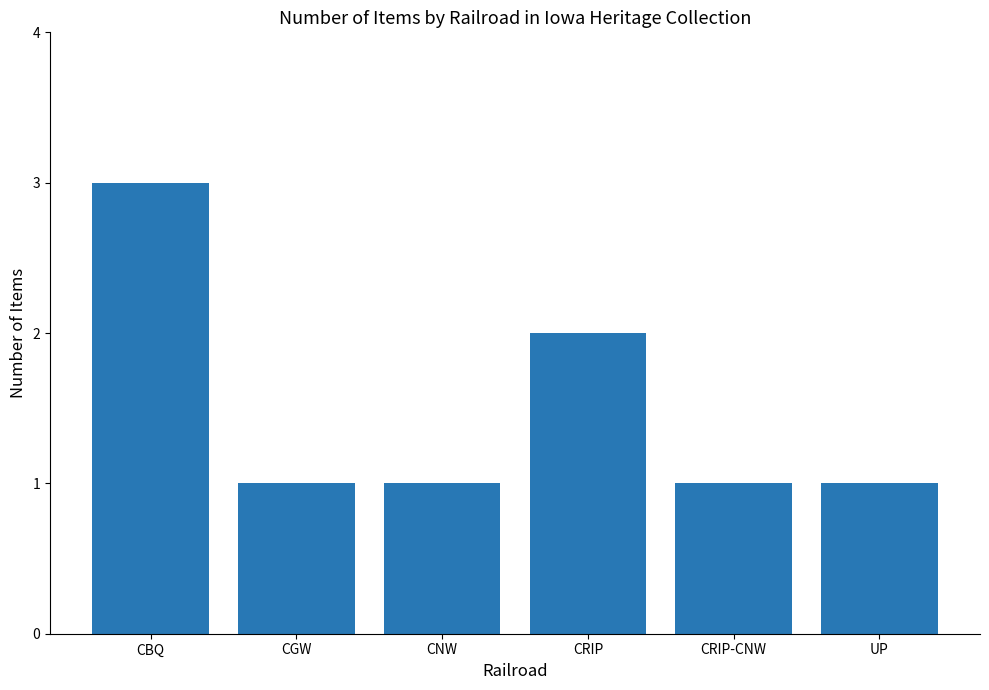

What is the sum of the values at CBQ and CRIP?

5